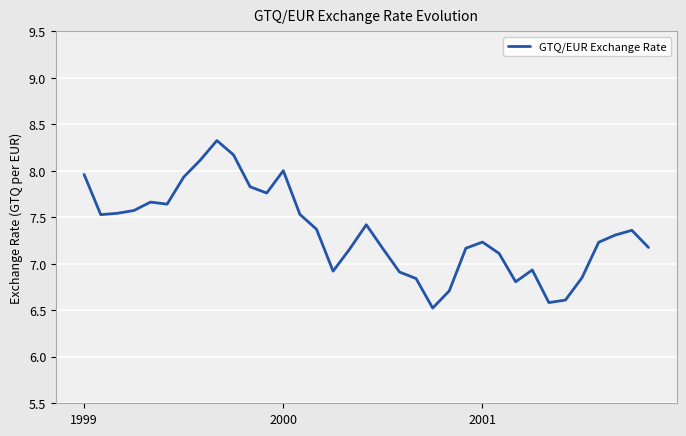

What is the maximum value shown in the chart?

8.3